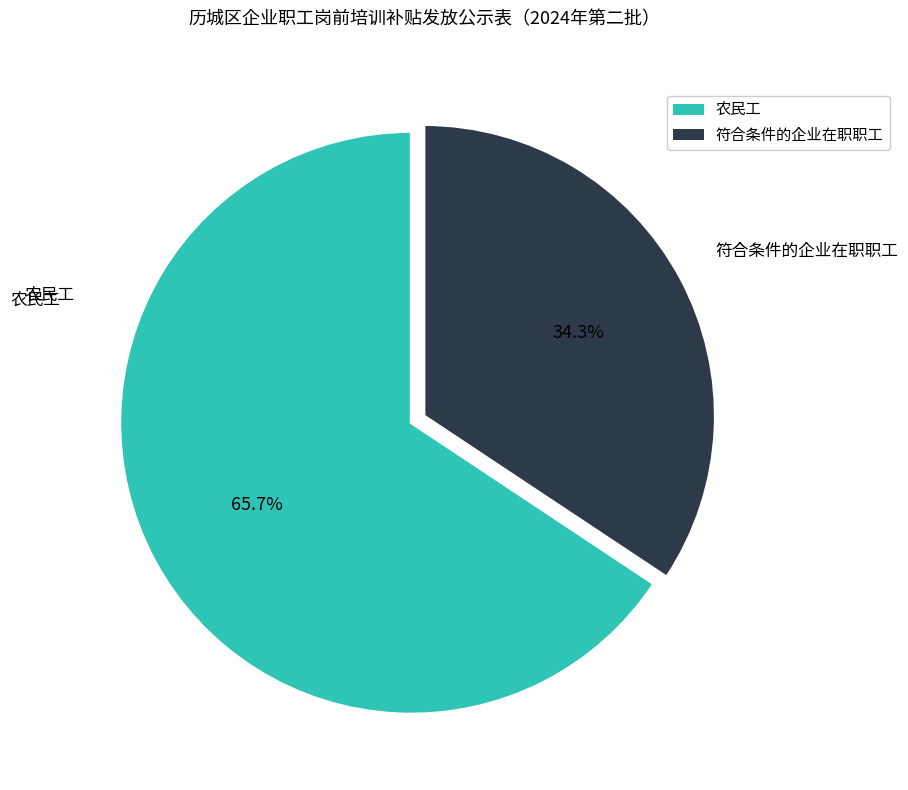

What is the smallest slice in the pie chart?

符合条件的企业在职职工